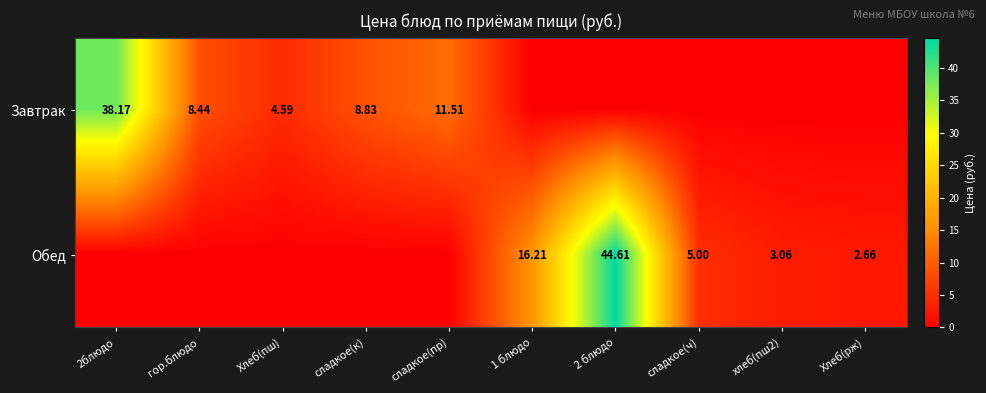

True or false: Завтрак has a value of 4.6 at Хлеб(пш).

True